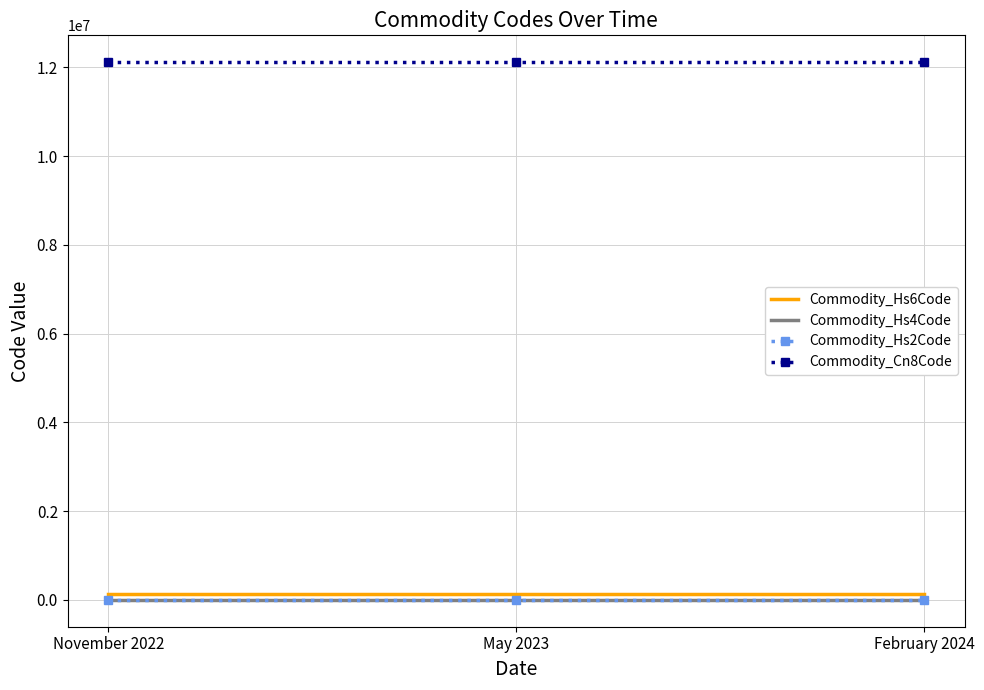

How many series are shown in this chart?

4